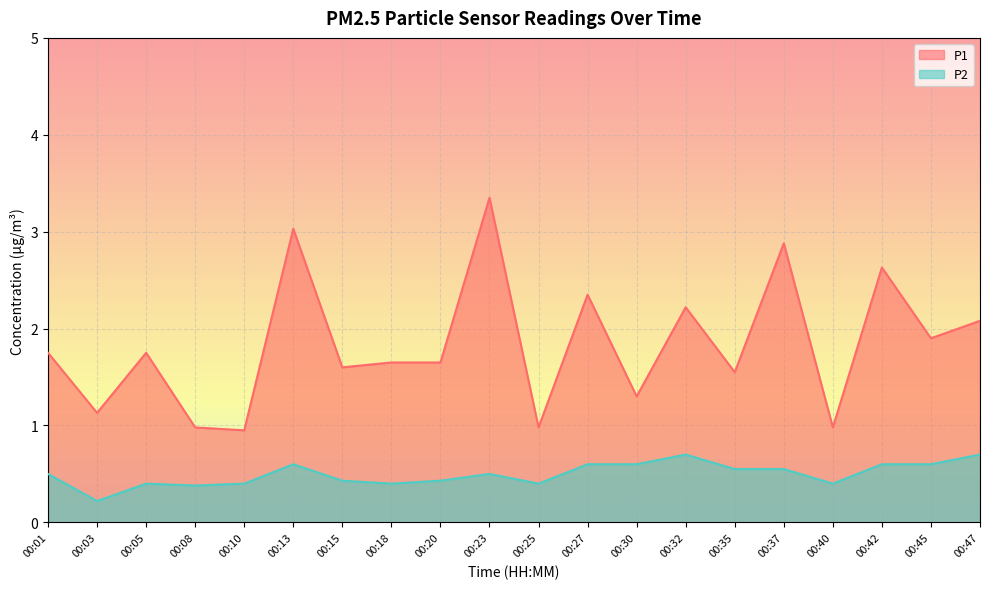

What is the difference between the P2 values at 00:20 and 00:30?

0.2